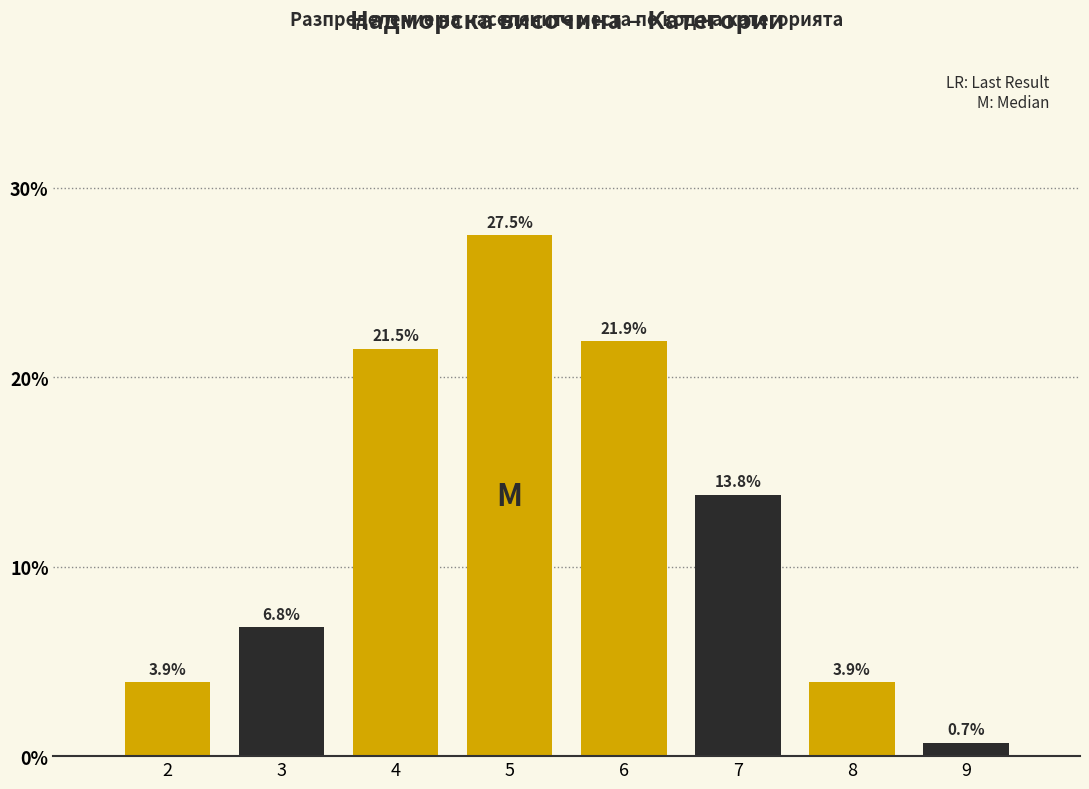

Reading left to right, list all the values displayed in this chart.

2=3.9	3=6.8	4=21.5	5=27.5	6=21.9	7=13.8	8=3.9	9=0.7